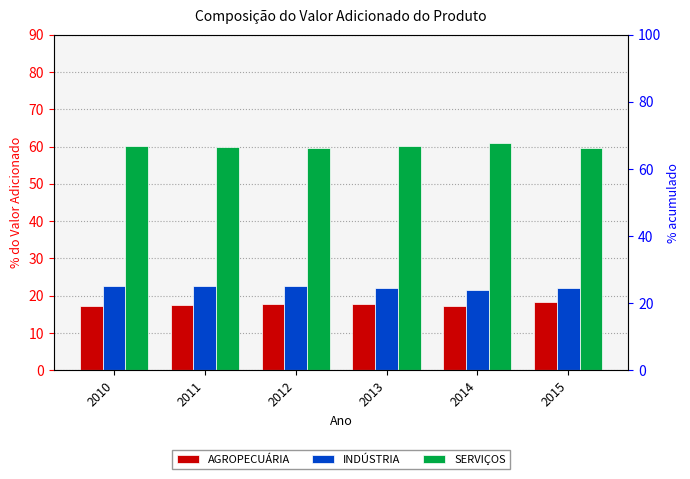

Reading left to right, extract all data points from this chart.

AGROPECUÁRIA: 2010=17.2	2011=17.5	2012=17.7	2013=17.7	2014=17.3	2015=18.4
INDÚSTRIA: 2010=22.6	2011=22.6	2012=22.6	2013=22.1	2014=21.6	2015=22.1
SERVIÇOS: 2010=60.2	2011=59.8	2012=59.7	2013=60.2	2014=61.0	2015=59.6